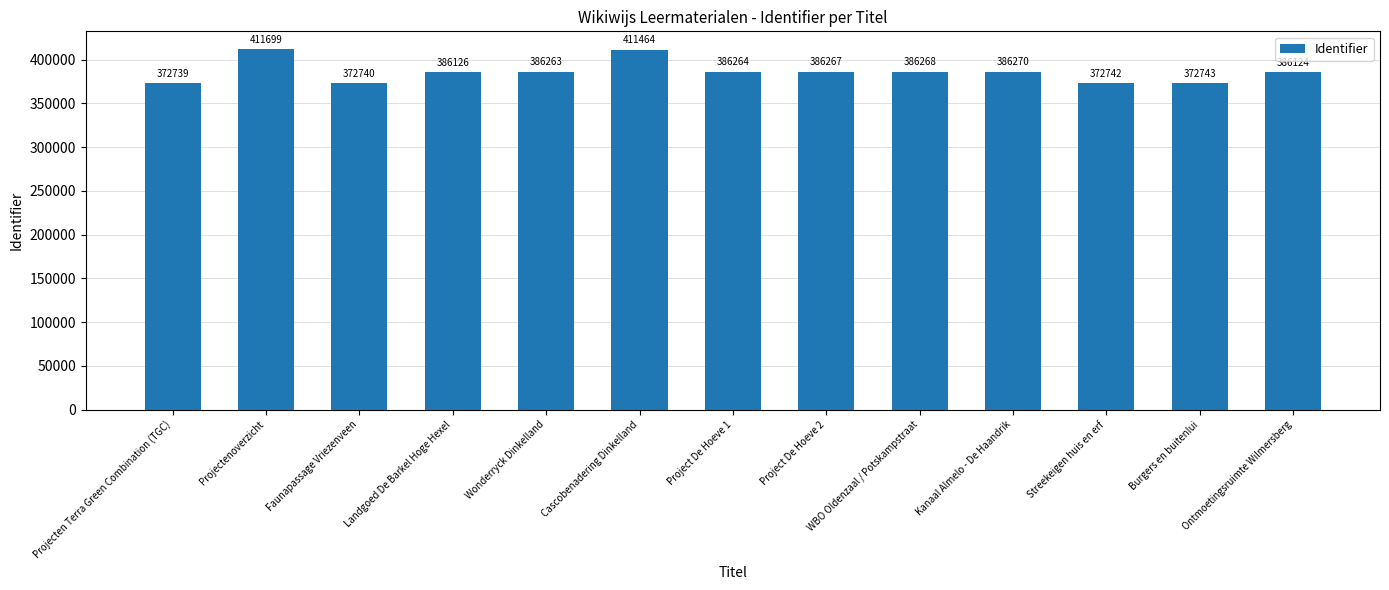

List the labels in order of value, largest first.

Projectenoverzicht, Cascobenadering Dinkelland, Kanaal Almelo - De Haandrik, WBO Oldenzaal / Potskampstraat, Project De Hoeve 2, Project De Hoeve 1, Wonderryck Dinkelland, Landgoed De Barkel Hoge Hexel, Ontmoetingsruimte Wilmersberg, Burgers en buitenlui, Streekeigen huis en erf, Faunapassage Vriezenveen, Projecten Terra Green Combination (TGC)